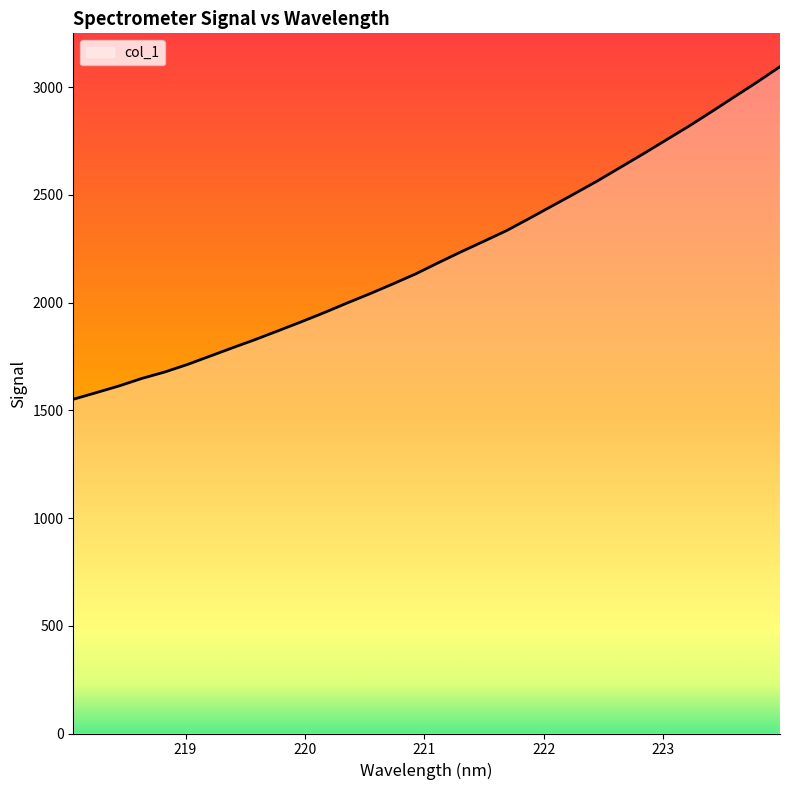

What is the greatest value displayed?

3095.4